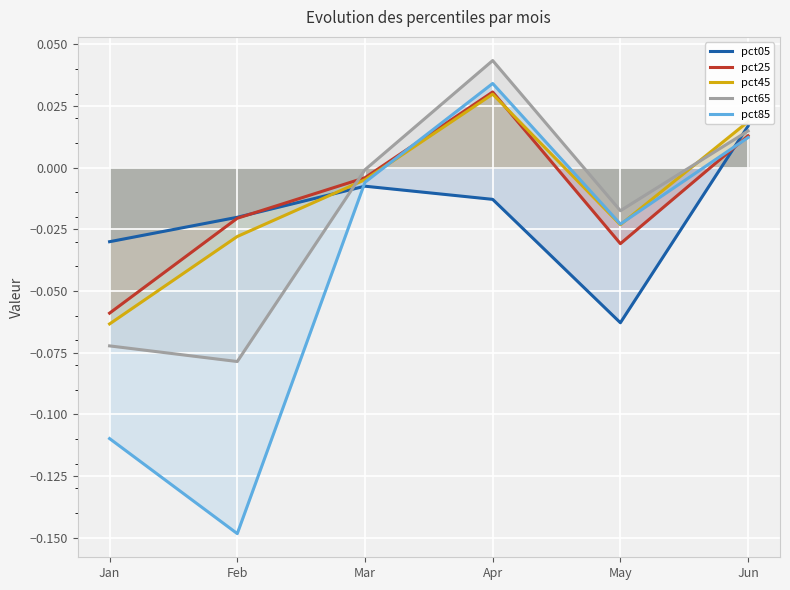

Which series changed the most between Feb and Apr?

pct85